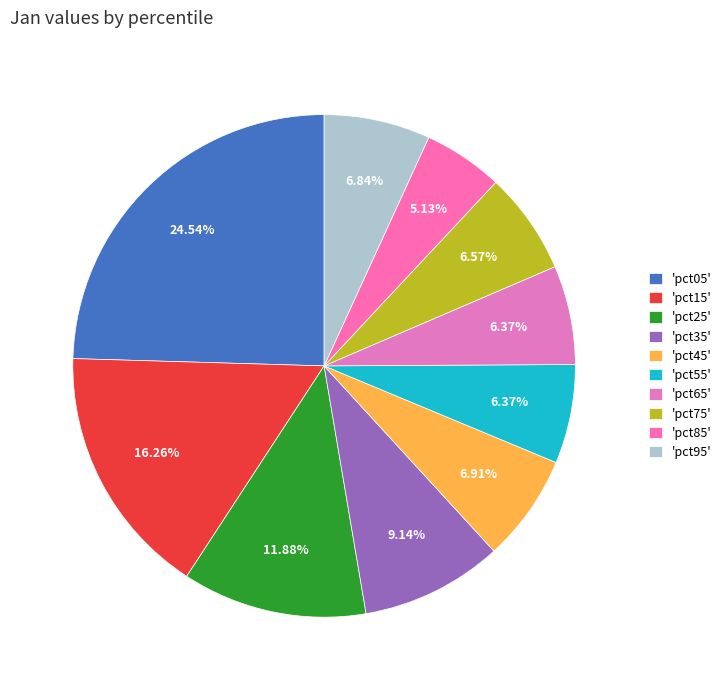

Count the number of slices in the pie.

10